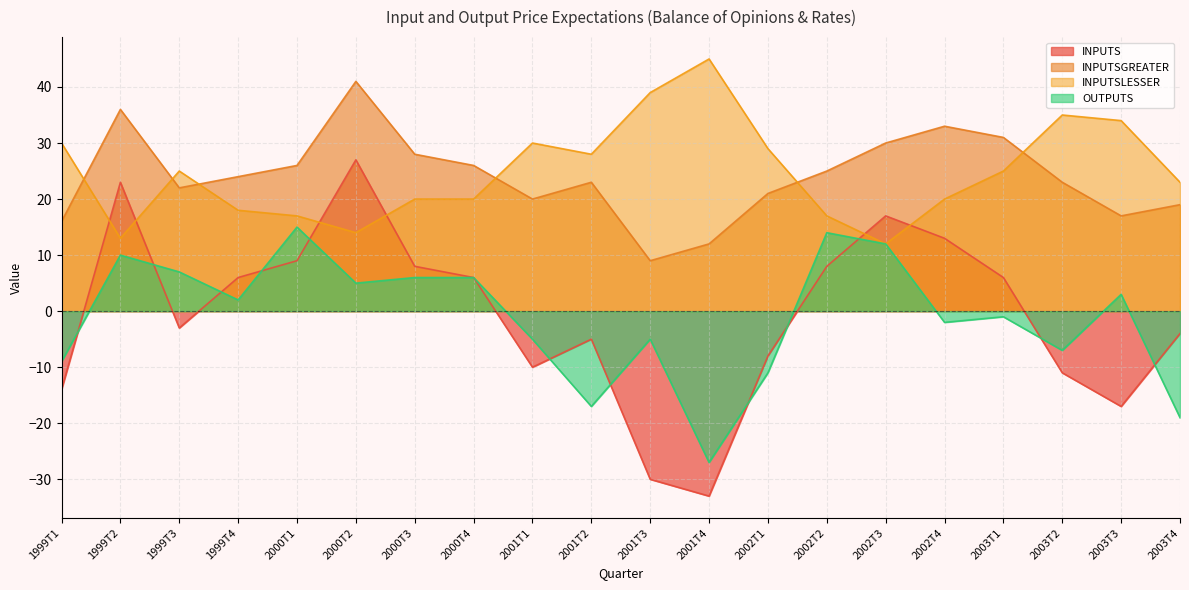

Does the chart have visible grid lines?

Yes